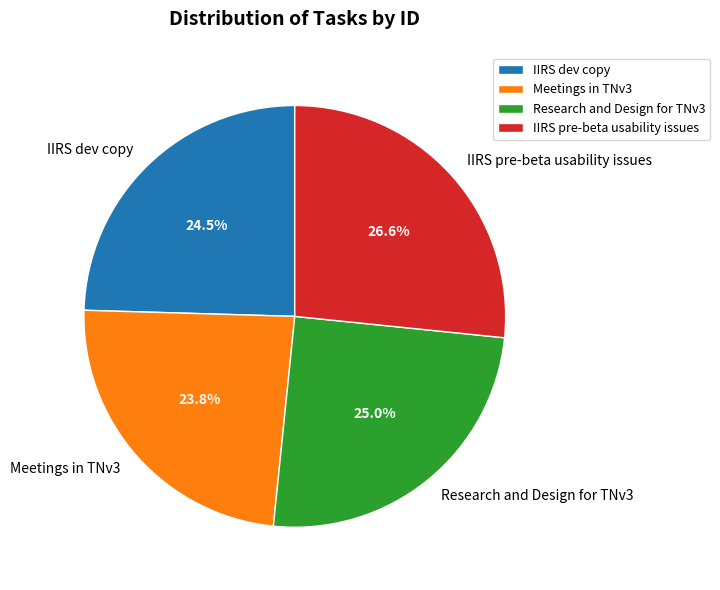

What percentage is the IIRS pre-beta usability issues slice, to the nearest percent?

27%